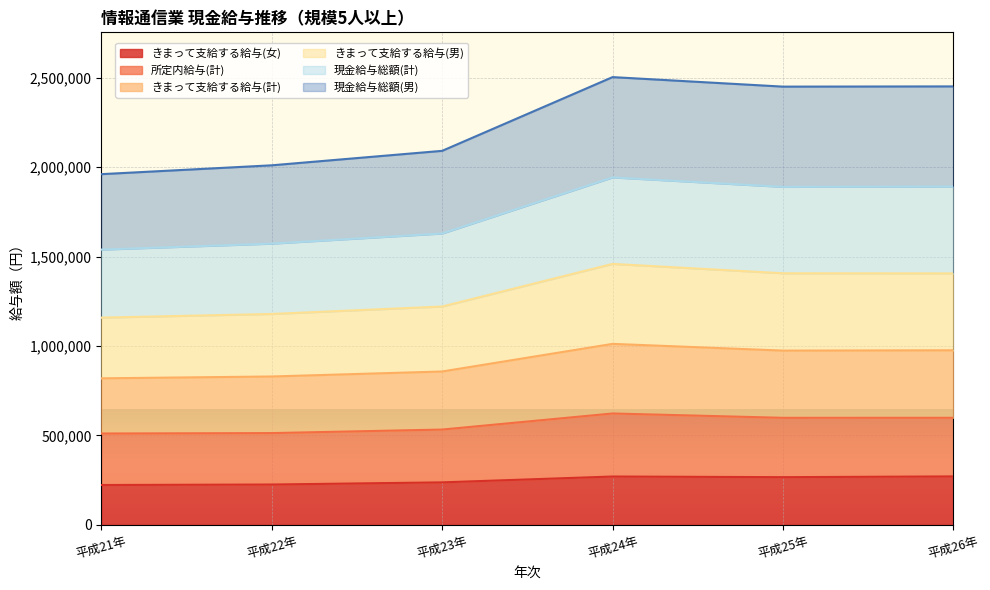

What is the total value across all series at 平成21年?

1961023